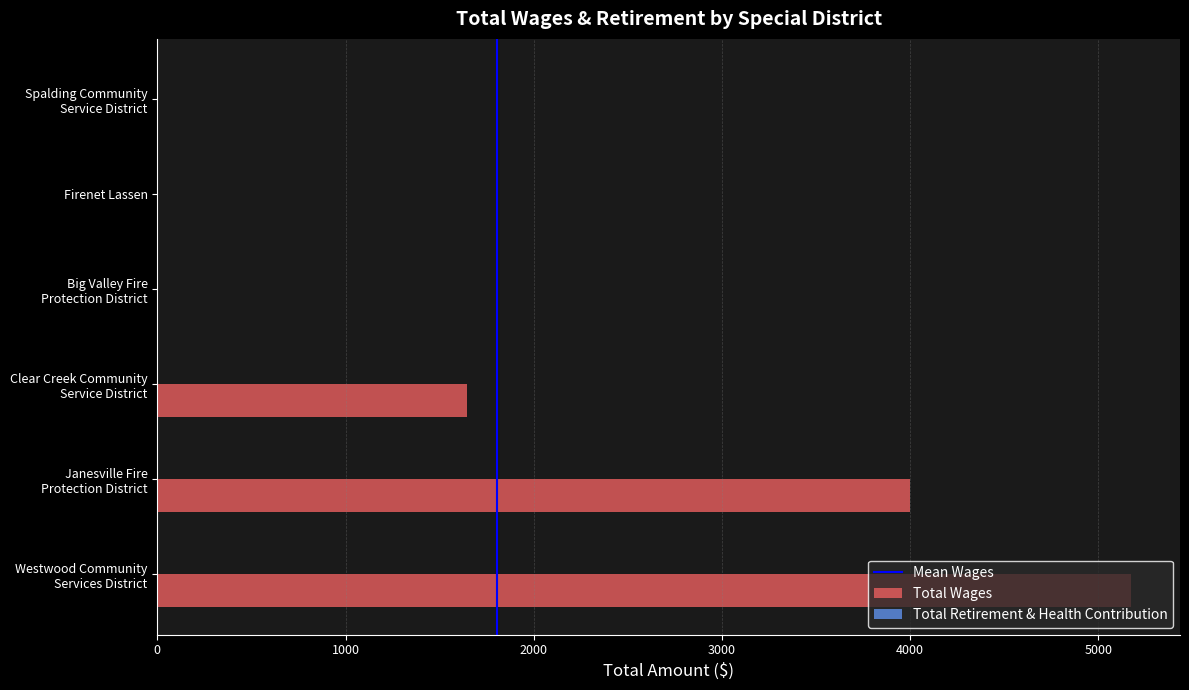

The chart shows a value of 5175 at Westwood Community
Services District. True or false?

True